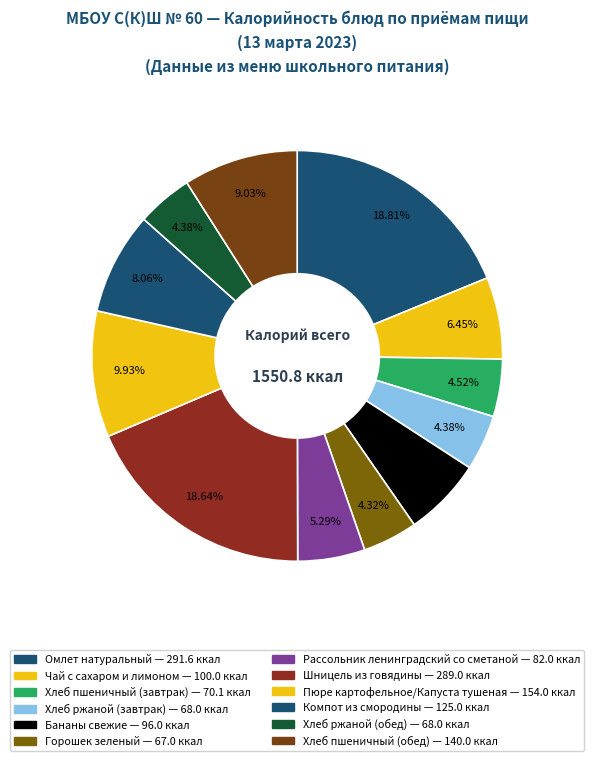

Do Пюре картофельное/Капуста тушеная and Бананы свежие together represent more than half of the pie?

No